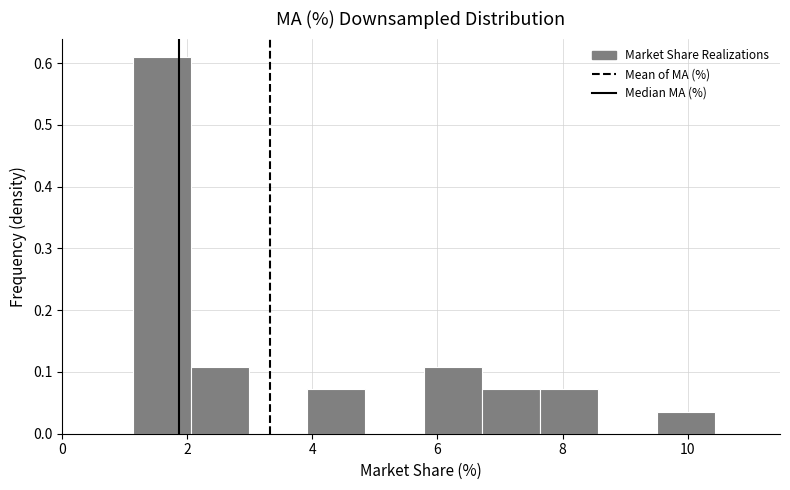

What is the height of the bar covering 6.8 to 7.6 on the x-axis? Neither the bar edges nor the heights are printed on the chart, so give them approximately, as read against the axes.

0.07